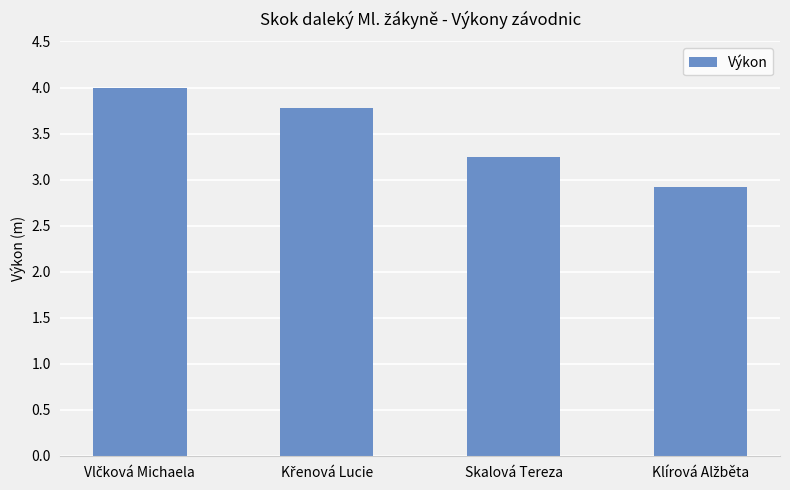

What is the value of the 4th bar from the left?

2.9